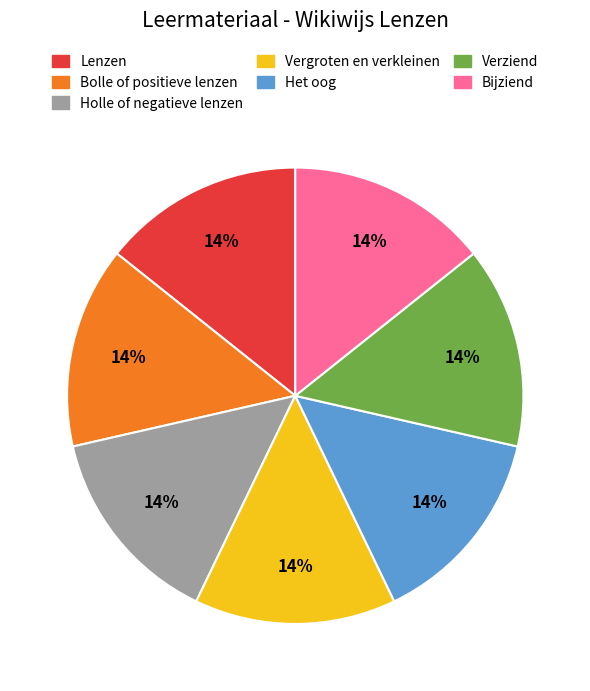

Do Vergroten en verkleinen and Bijziend together represent more than half of the pie?

No